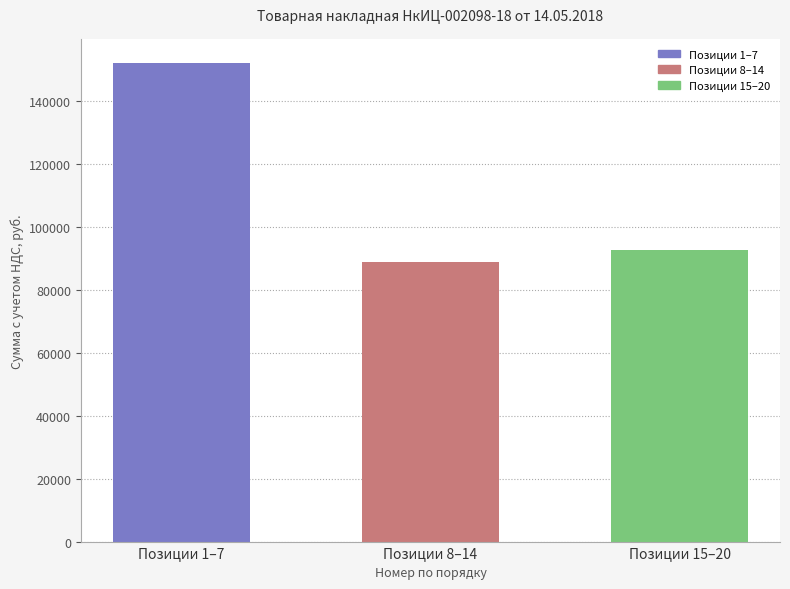

What is the difference between the second highest and minimum values?

3906.1